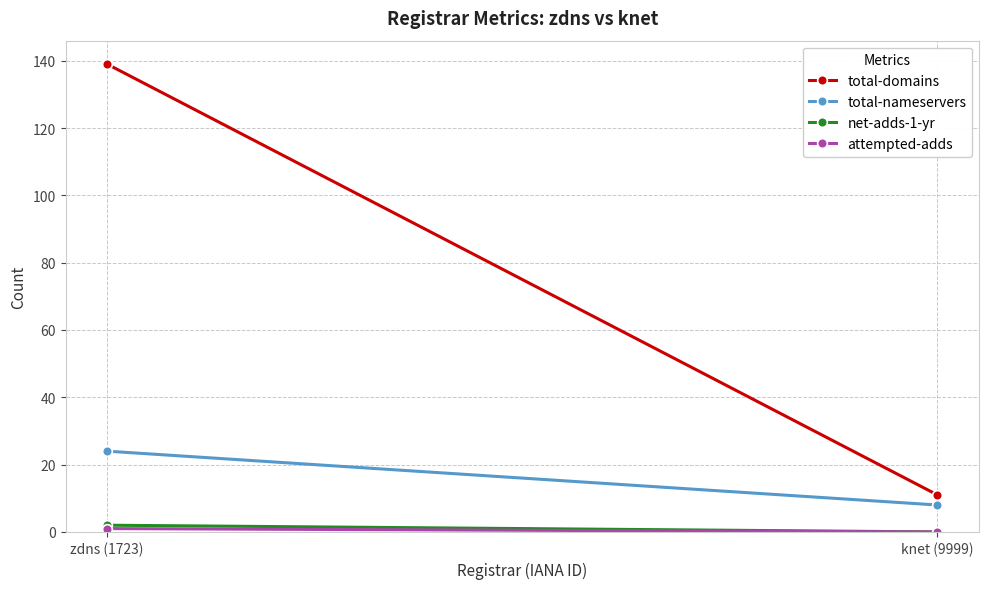

What is the highest value of the attempted-adds series?

1